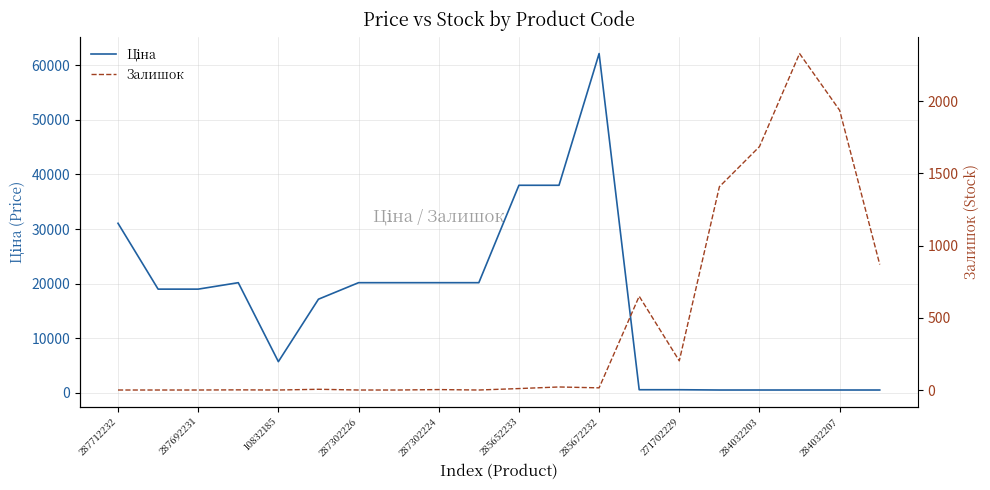

How many values in Залишок are above zero?

13